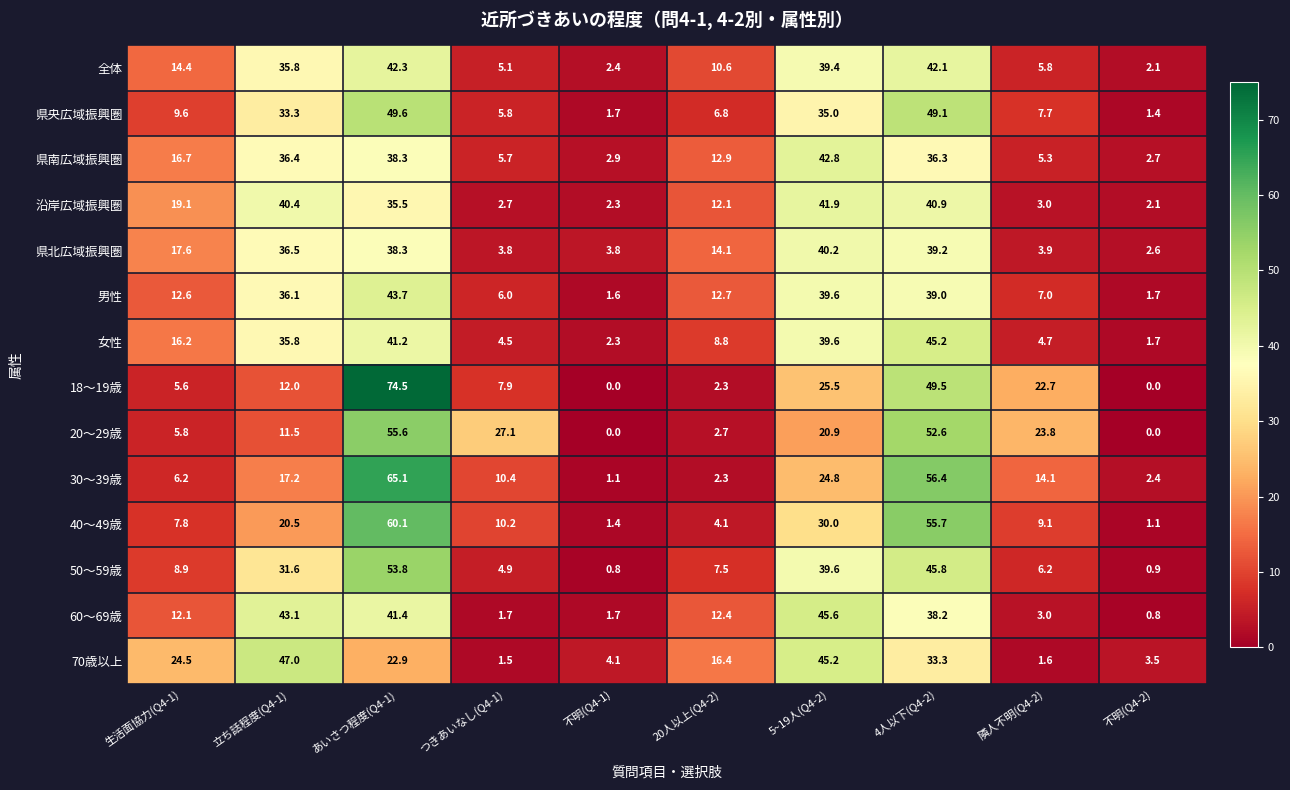

The 50～59歳 series shows 6.8 at つきあいなし(Q4-1). True or false?

False